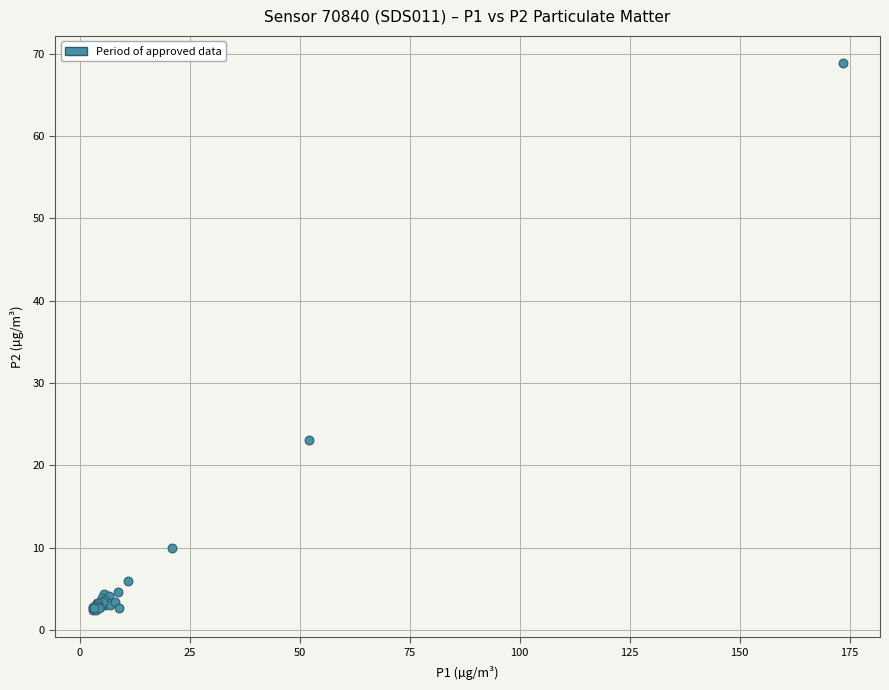

What Y value in the scatter plot is closest to 35?

23.1